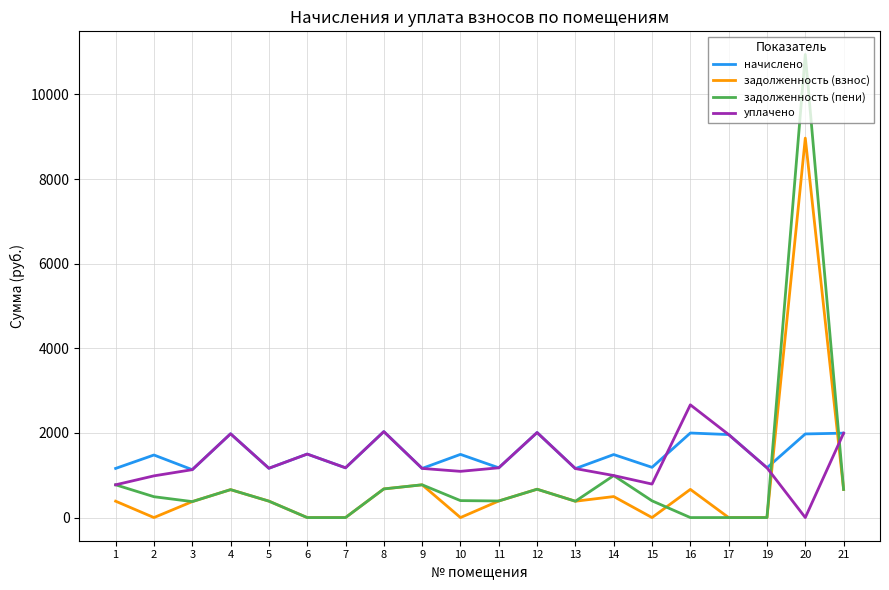

What is the sum of the уплачено values at 13 and 12?

3167.2